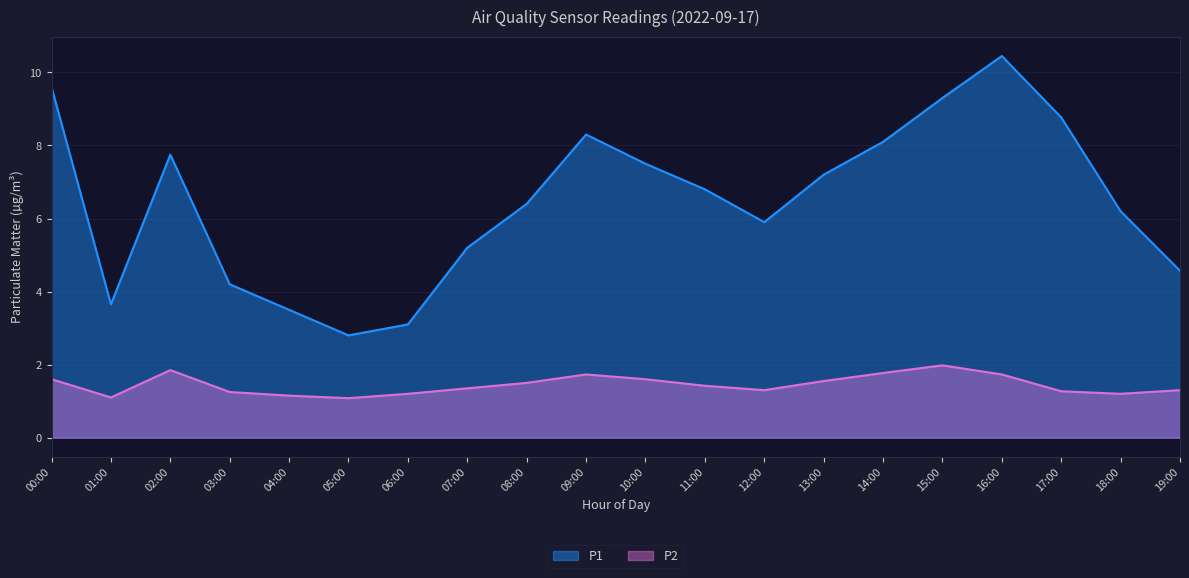

True or false: P1 has a value of 9.6 at 00:00.

True